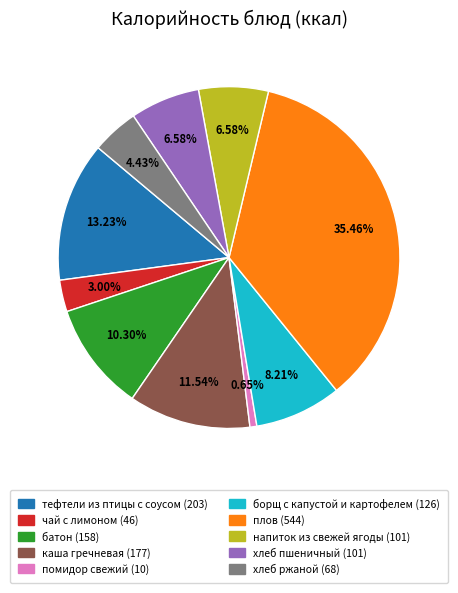

To the nearest percent, what is the difference between the largest and smallest slice percentages?

35%